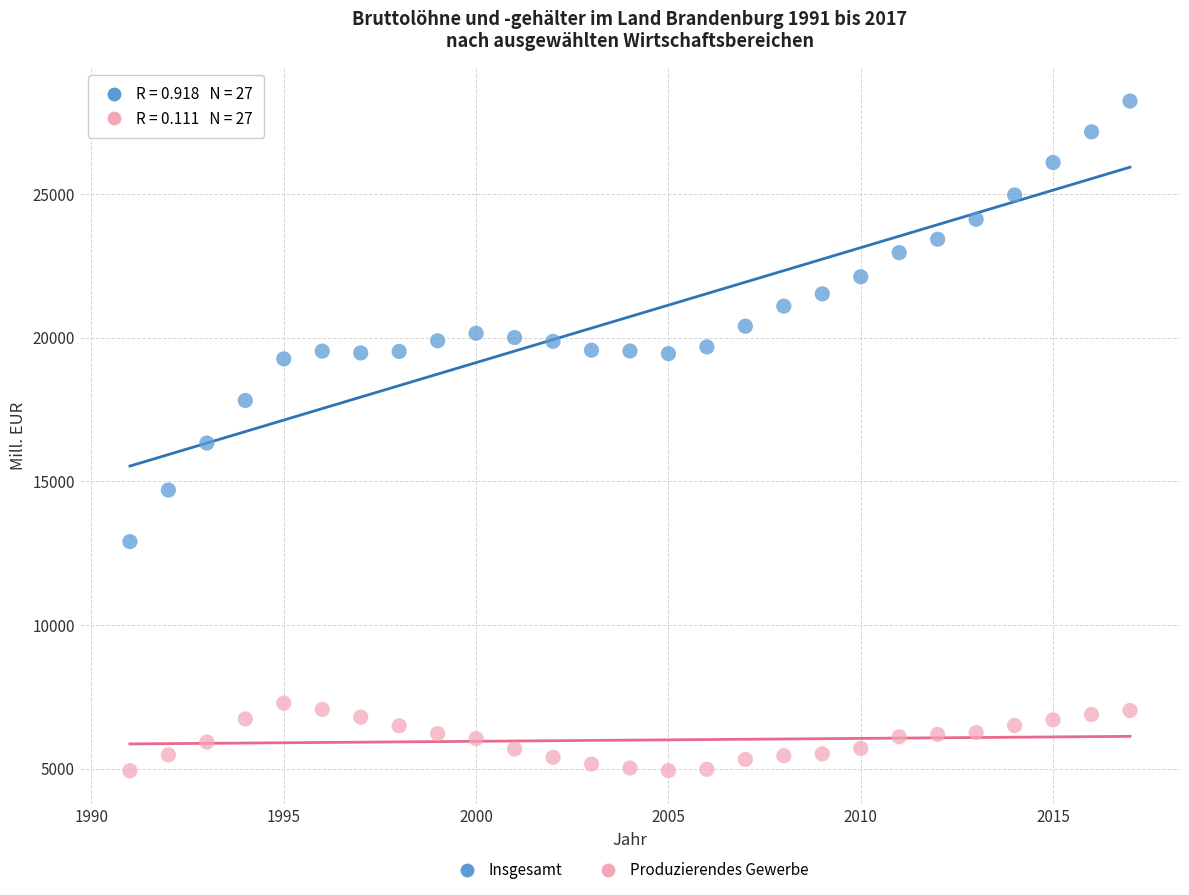

Across all data points, what is the range of X values (max minus min)?

26.0